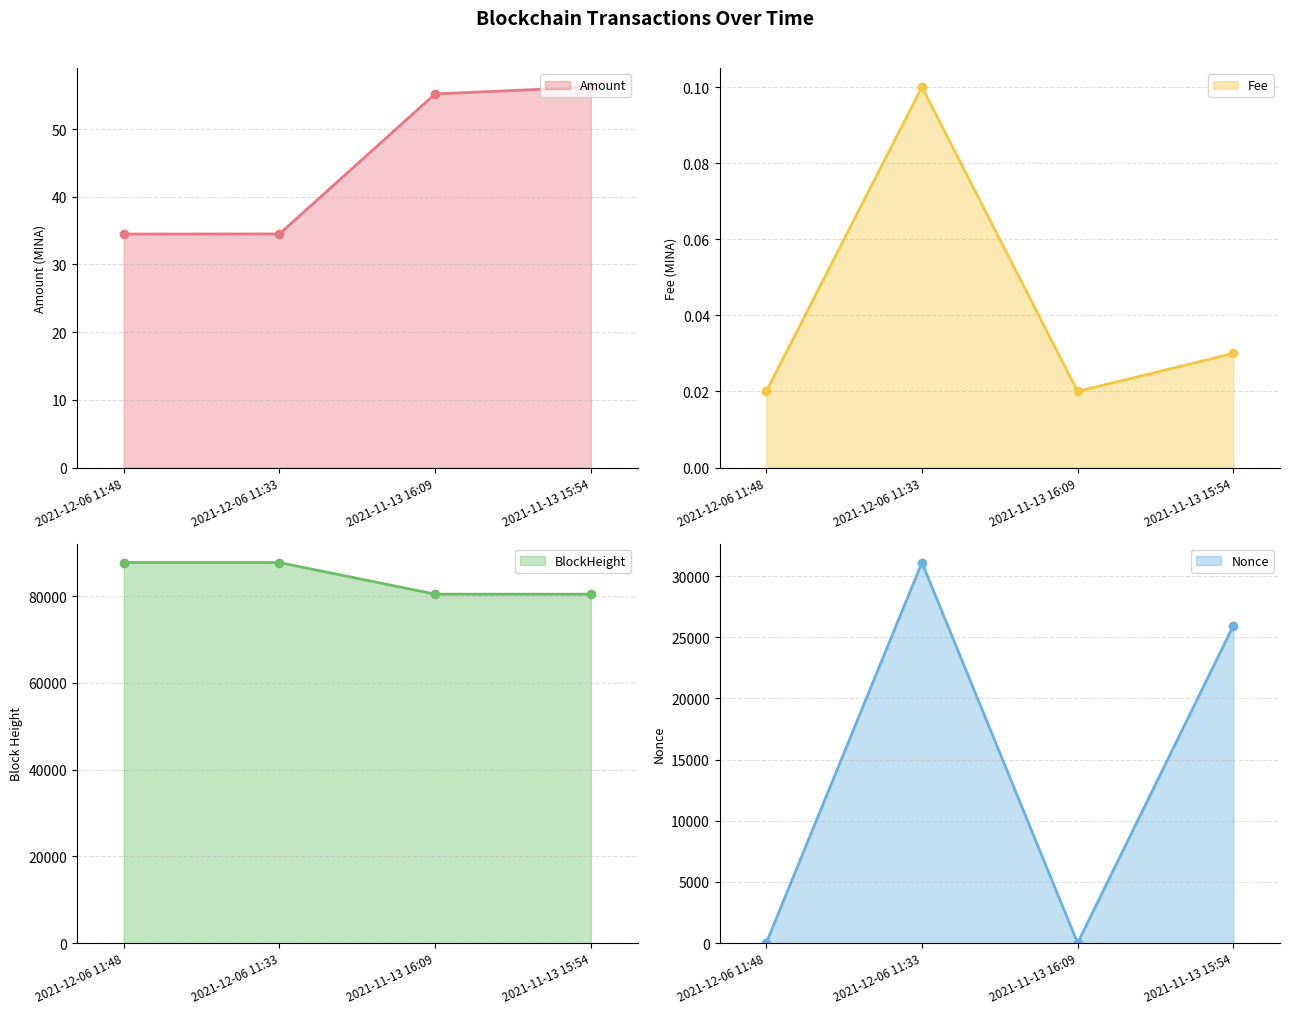

Reading left to right, list all the values displayed in this chart.

Amount: 34.5	34.5	55.2	56.2
Fee: 0.0	0.1	0.0	0.0
BlockHeight: 87759.0	87755.0	80464.0	80460.0
Nonce: 1.0	31117.0	0.0	25941.0